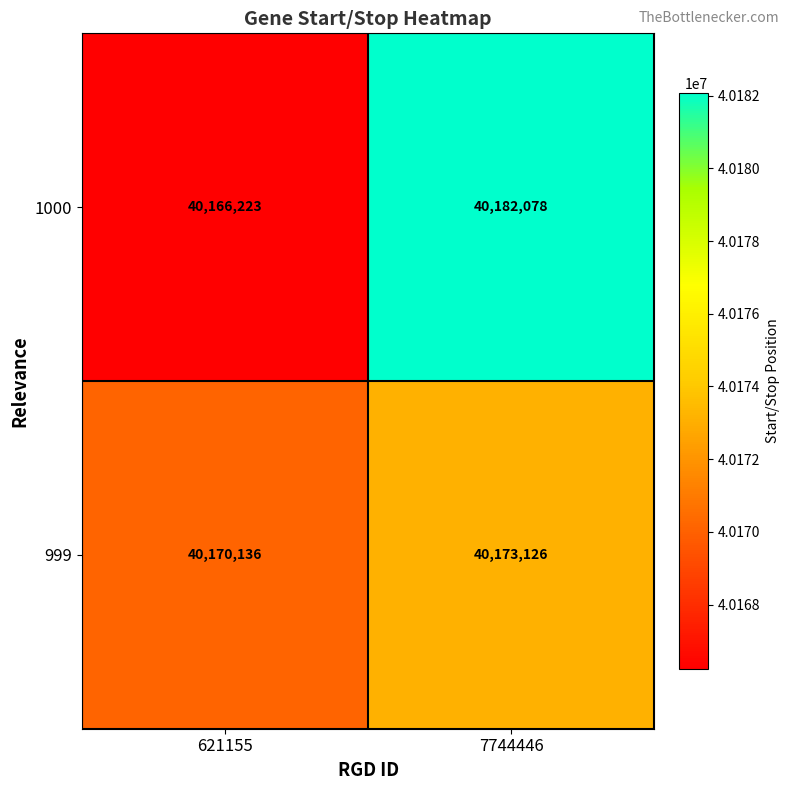

What is the sum of the 999 values at 7744446 and 621155?

80343262